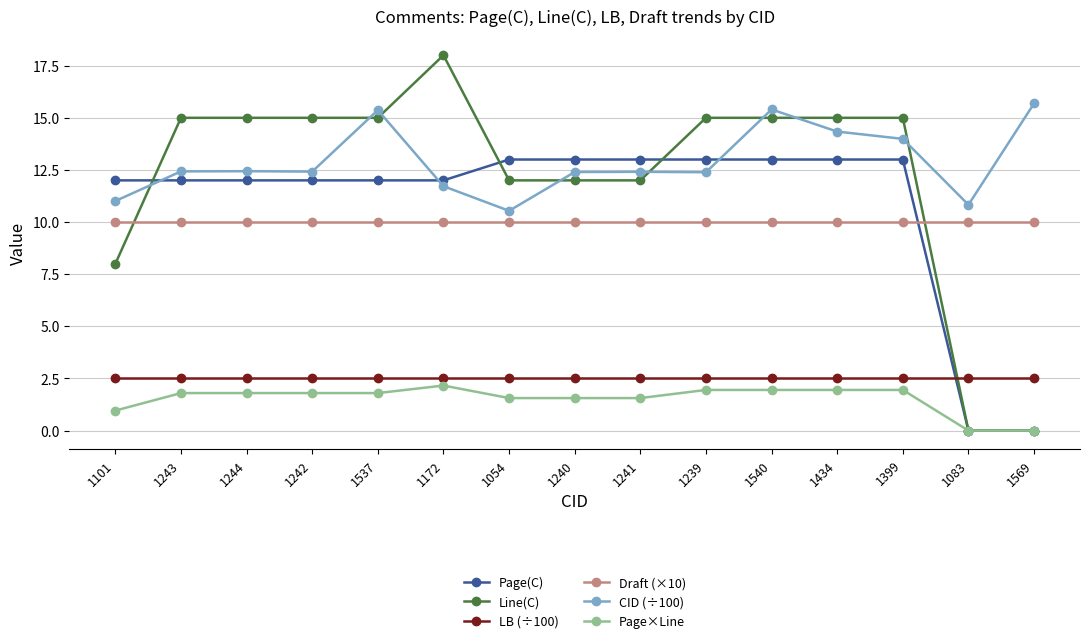

What is the label of the 4th point from the right?

1434